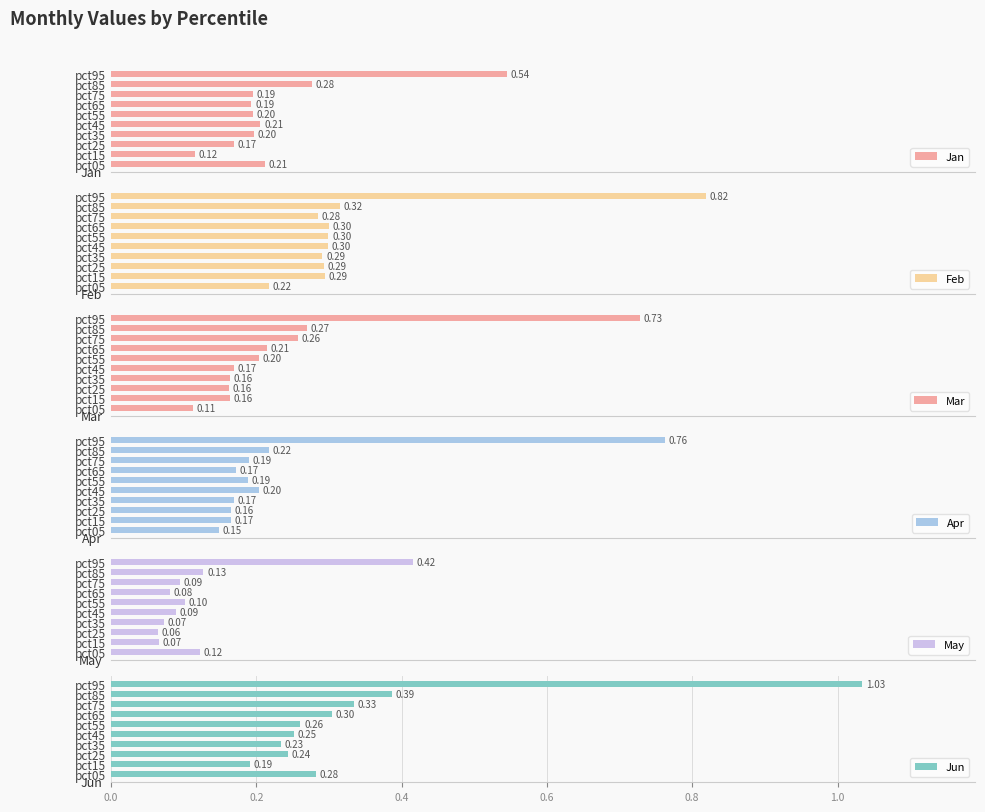

Is it true that Jun equals 1.0 at pct95?

True